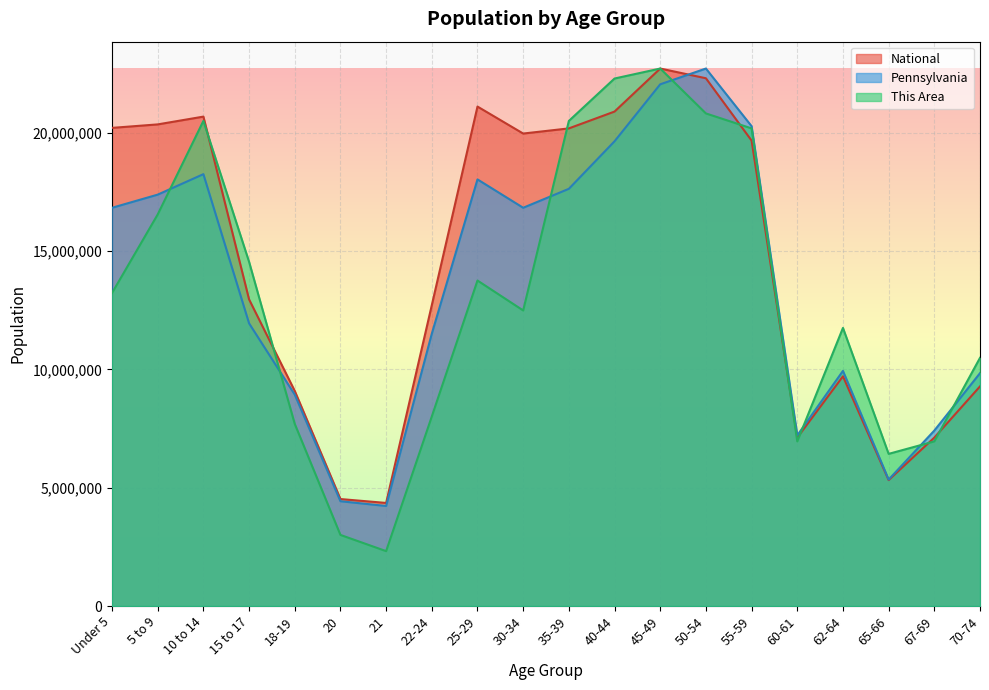

Which series ends up on top after the final intersection of Pennsylvania and National?

Pennsylvania